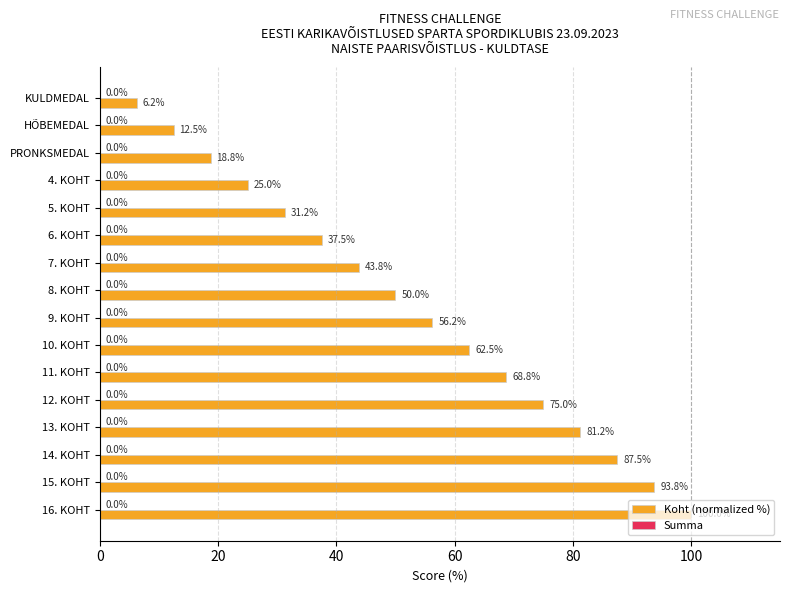

What is the label of the 11th bar from the bottom?

6. KOHT